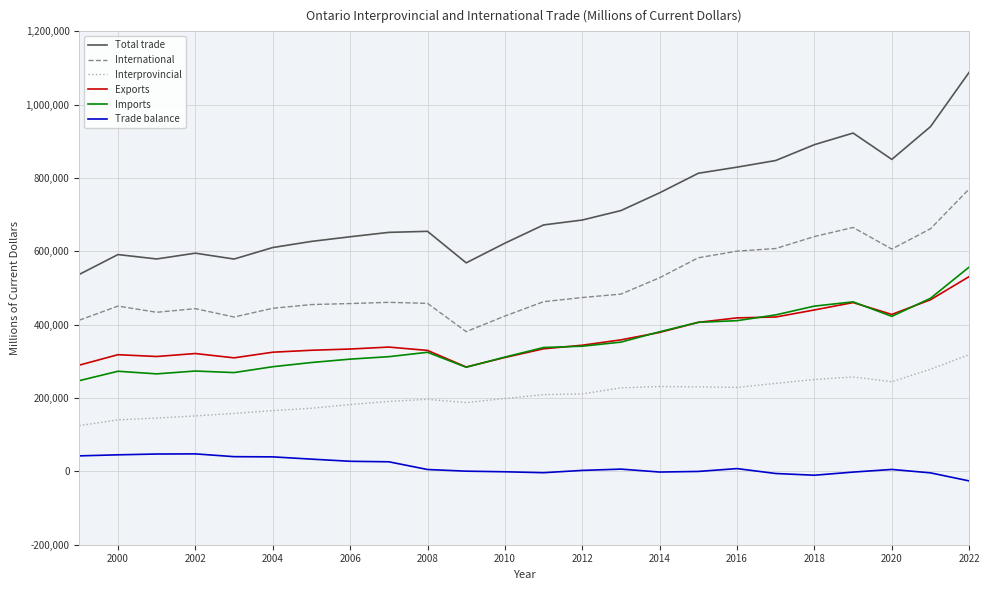

Which series has the widest spread of values?

Total trade